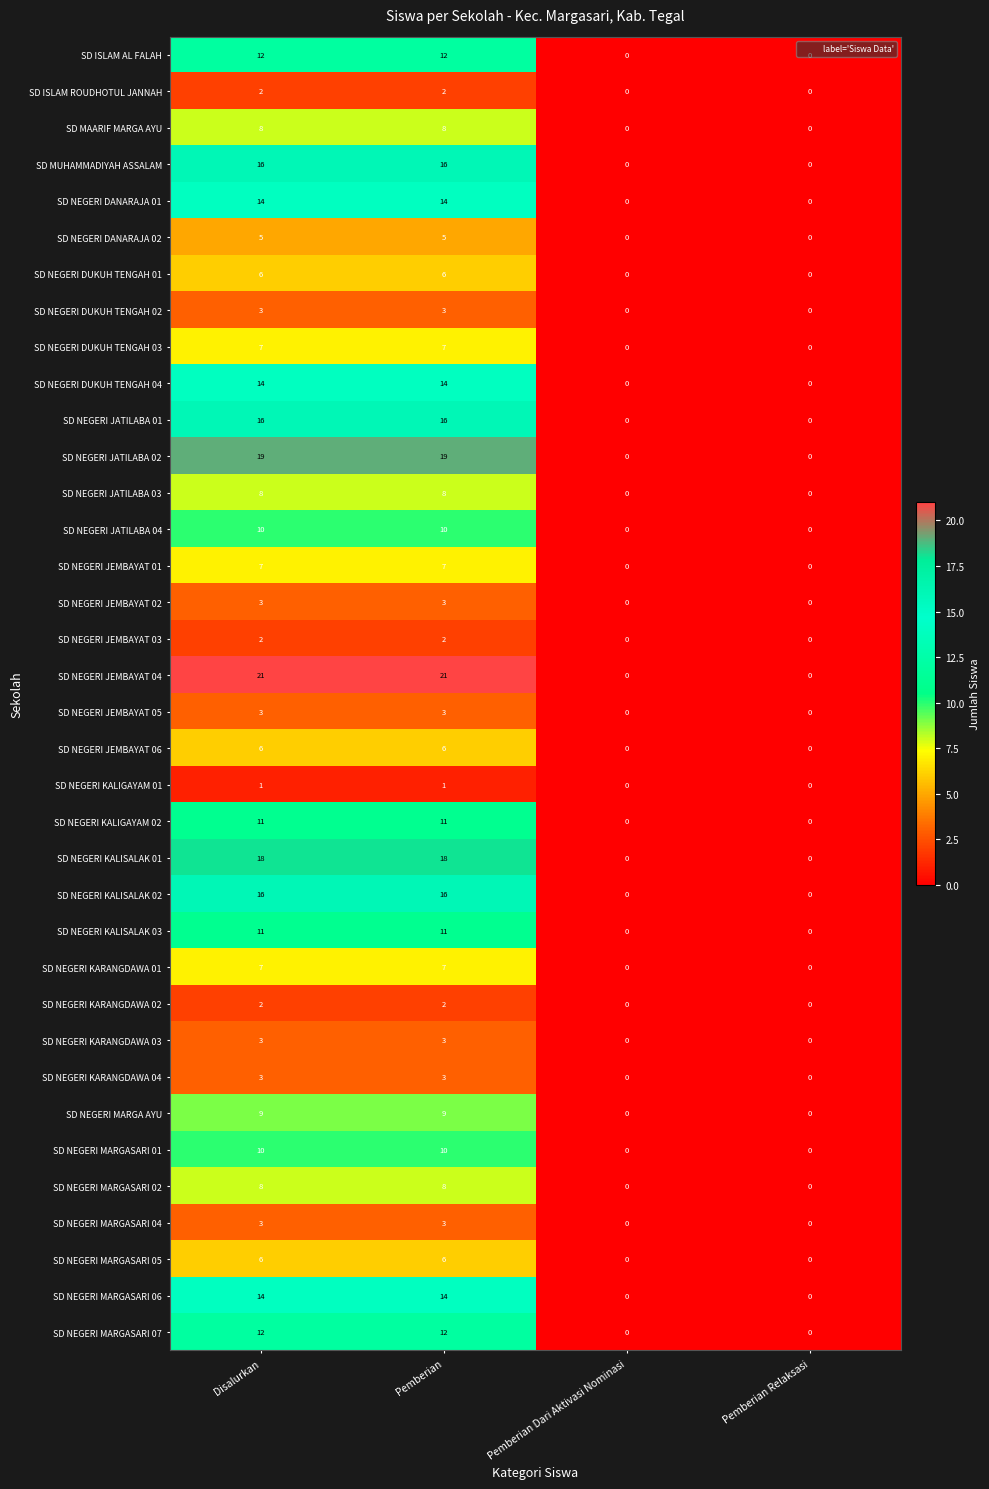

What is the total value across all series at Disalurkan?

316